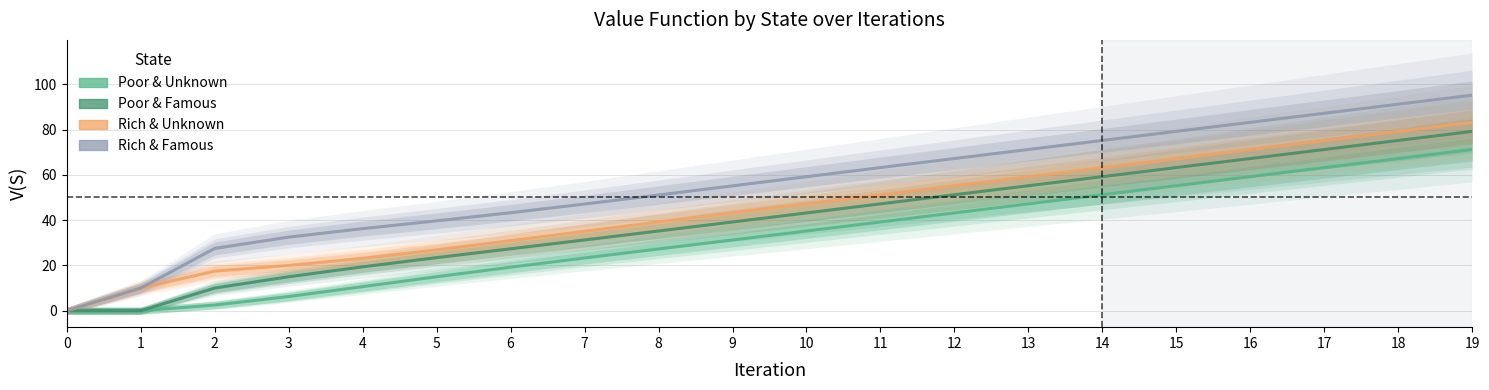

At which category is the sum across all series the highest?

19